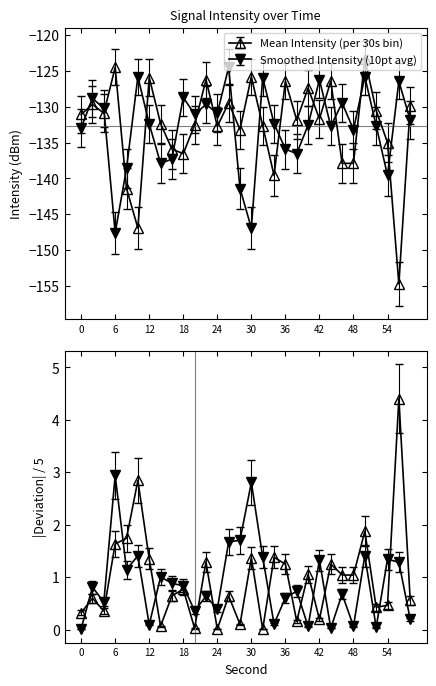

True or false: Smoothed Intensity (10pt avg) has a value of -147.6 at 6.

True